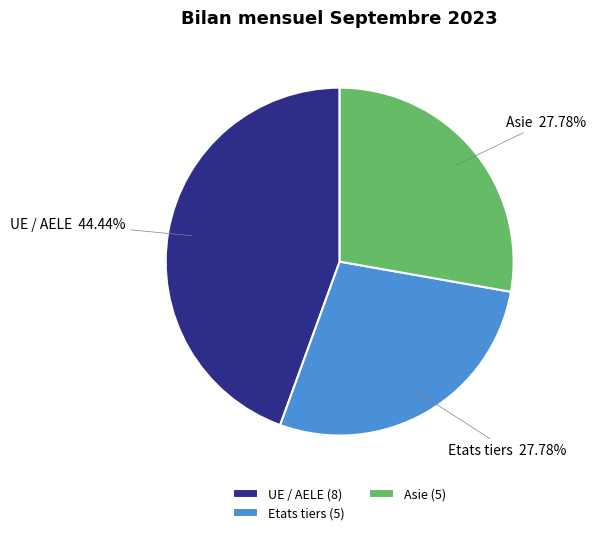

How many slices are in this pie chart?

3